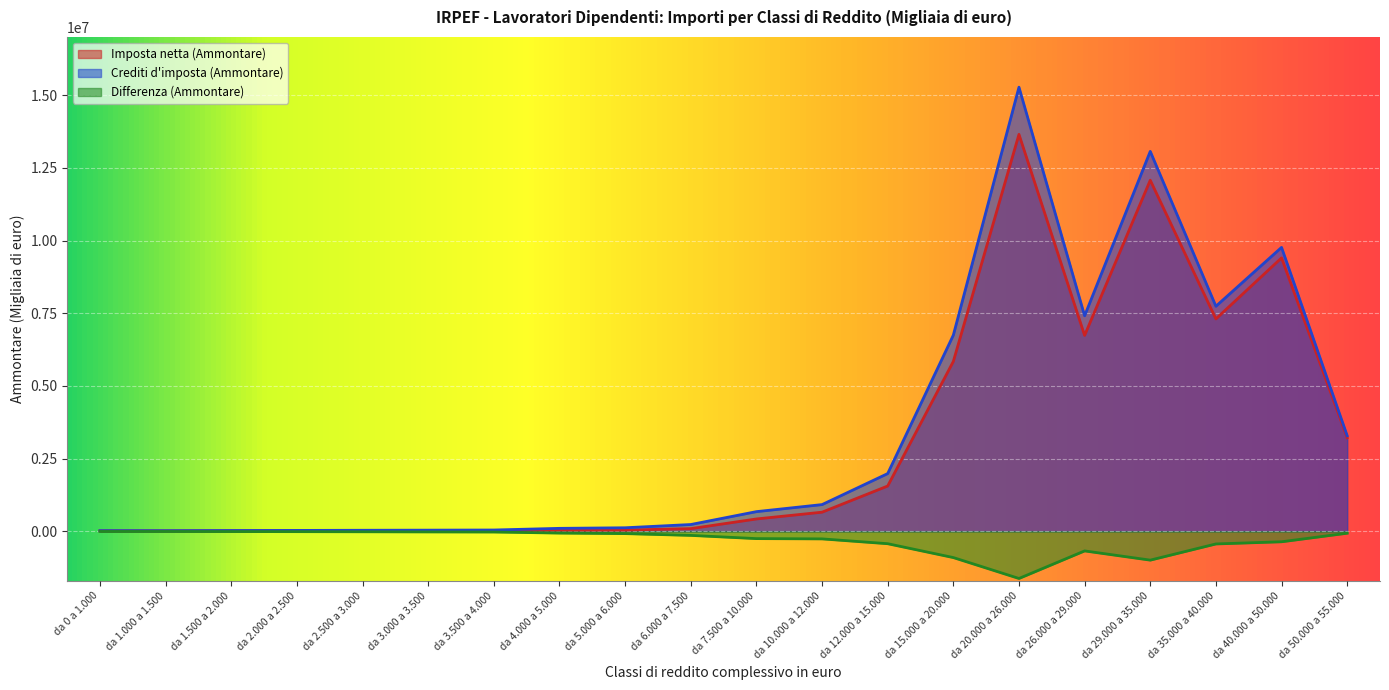

What is the difference between the Differenza (Ammontare) values at da 5.000 a 6.000 and da 50.000 a 55.000?

13565